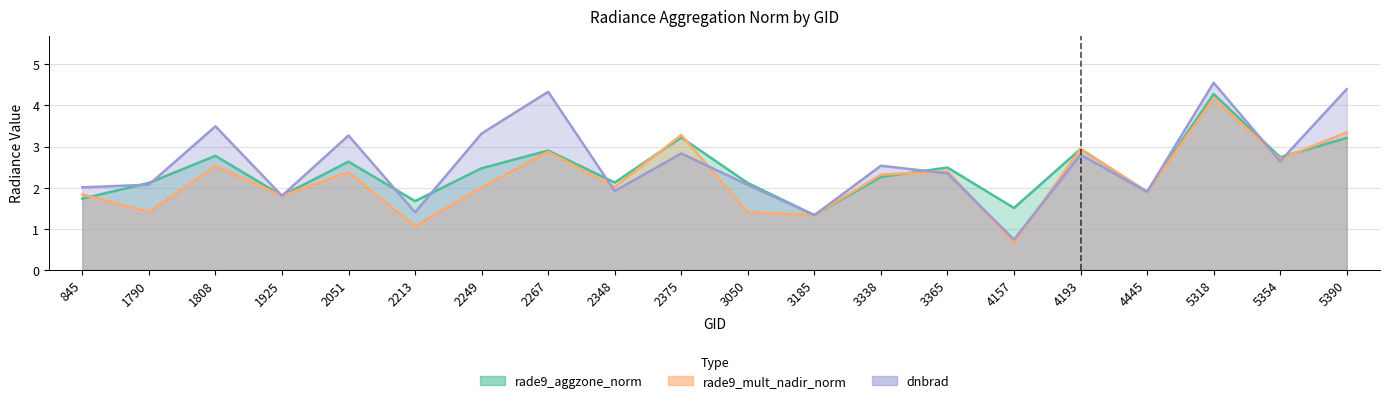

What is the sum of all rade9_aggzone_norm values?

48.2